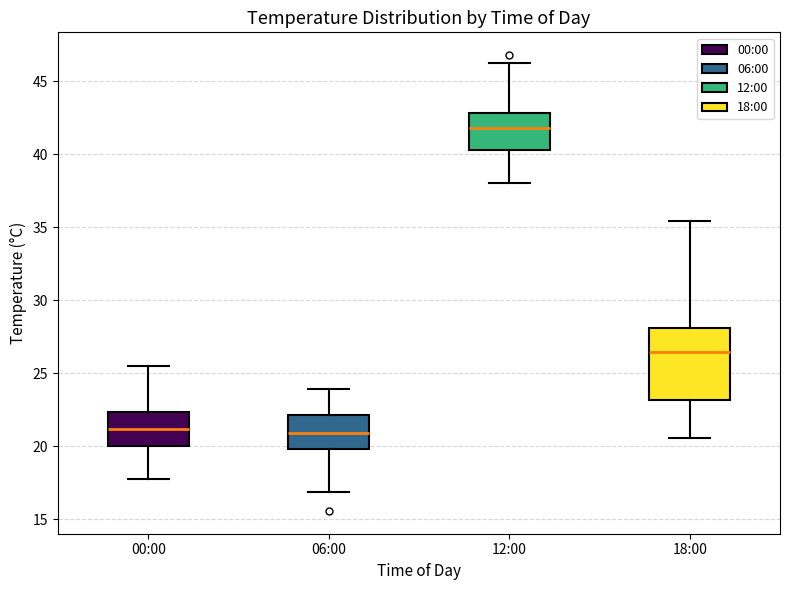

Reading left to right, read every box against the y-axis: the position of its median line, the range the box covers, and the ends of its whiskers. The values are not printed on the chart, so give them approximately, as read against the axis.

00:00: median 21.0, box 20.0 to 22.5, whiskers 17.5 to 25.5
06:00: median 21.0, box 20.0 to 22.0, whiskers 17.0 to 24.0
12:00: median 42.0, box 40.5 to 43.0, whiskers 38.0 to 46.0
18:00: median 26.5, box 23.0 to 28.0, whiskers 20.5 to 35.5